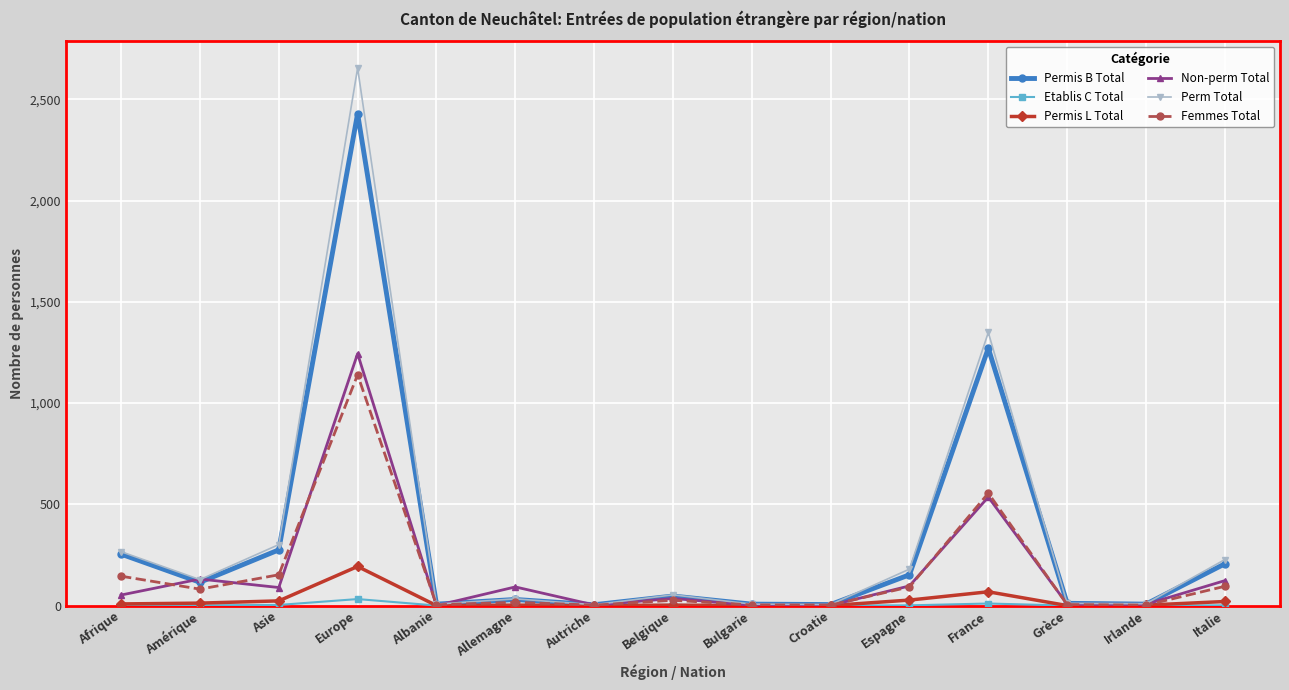

How many series are shown in this chart?

6